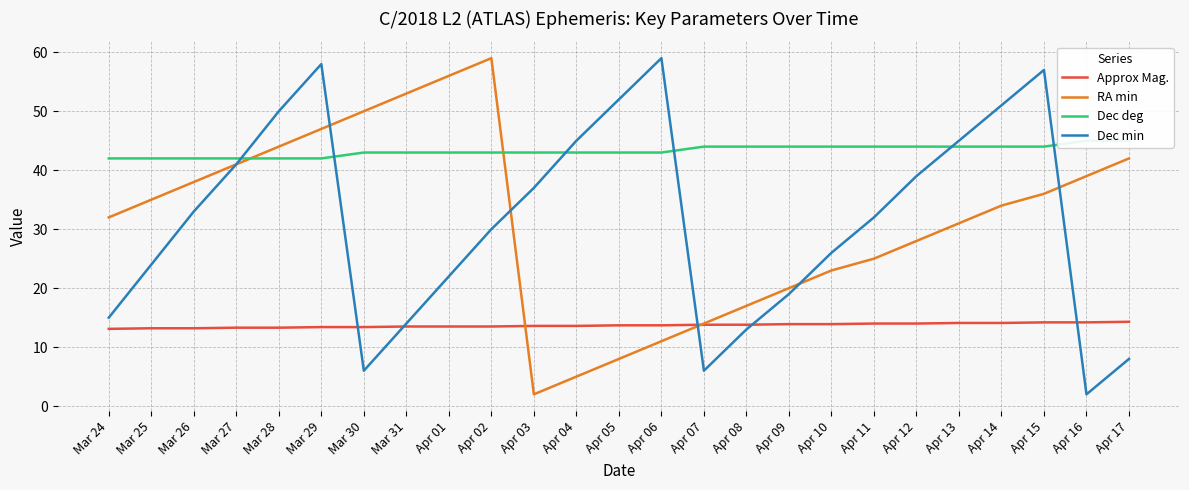

At which label is RA min closest to 30?

Apr 13